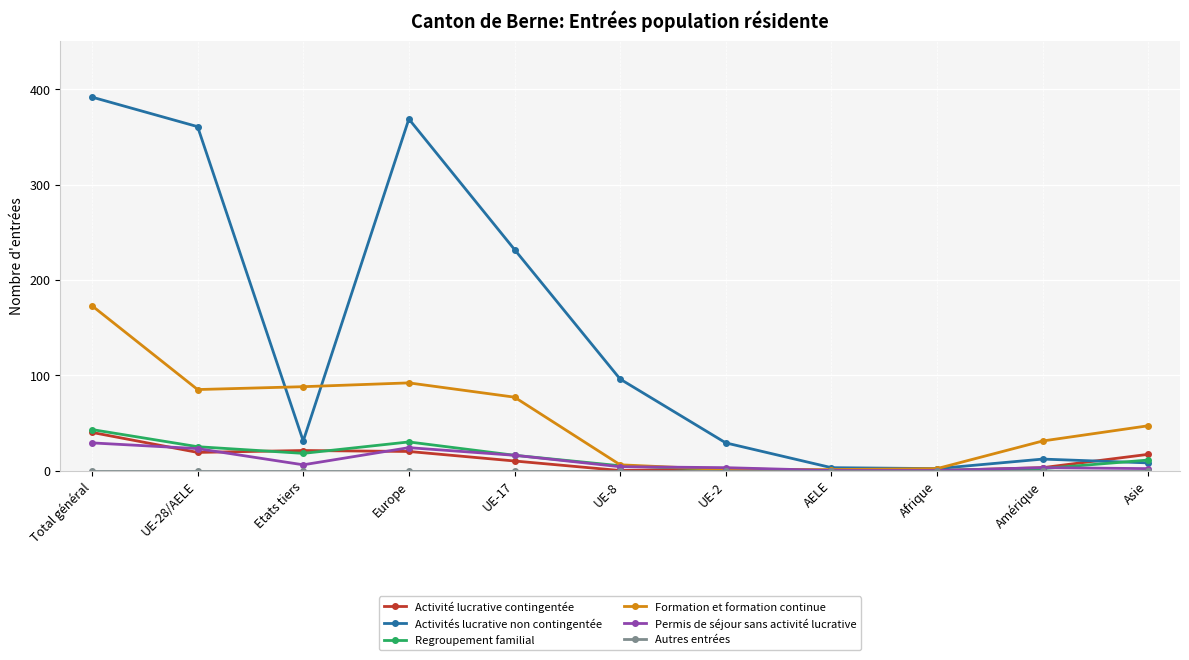

Which category has the highest value across all series?

Total général